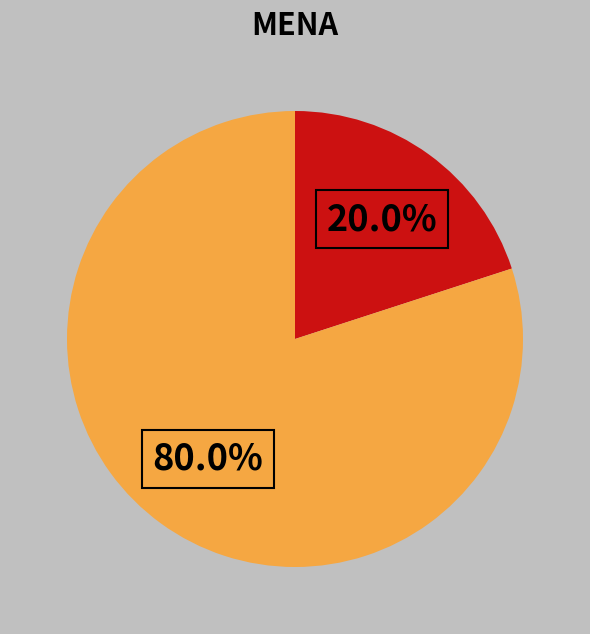

Does any single category account for the majority?

Yes